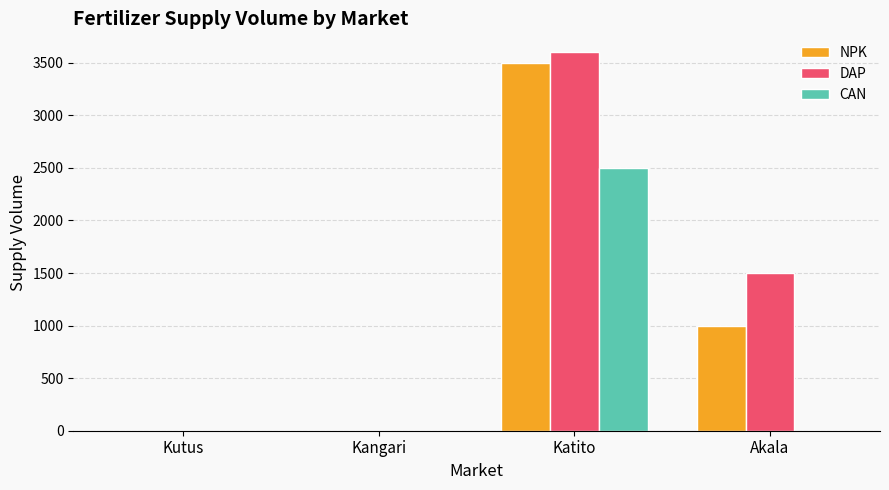

How many series are shown in this chart?

3